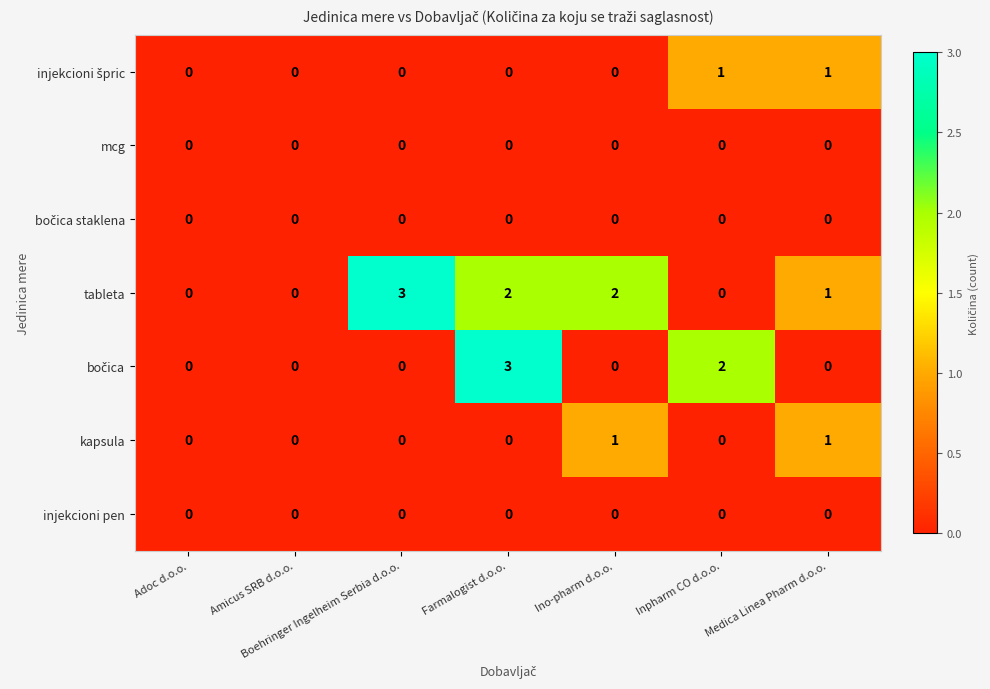

What is the total value across all series at Boehringer Ingelheim Serbia d.o.o.?

3